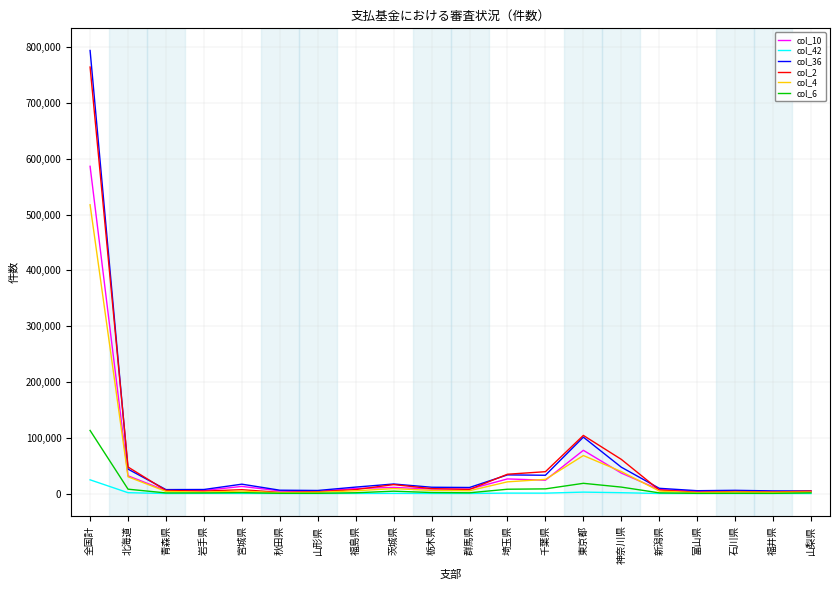

How many lines are shown in the chart?

6